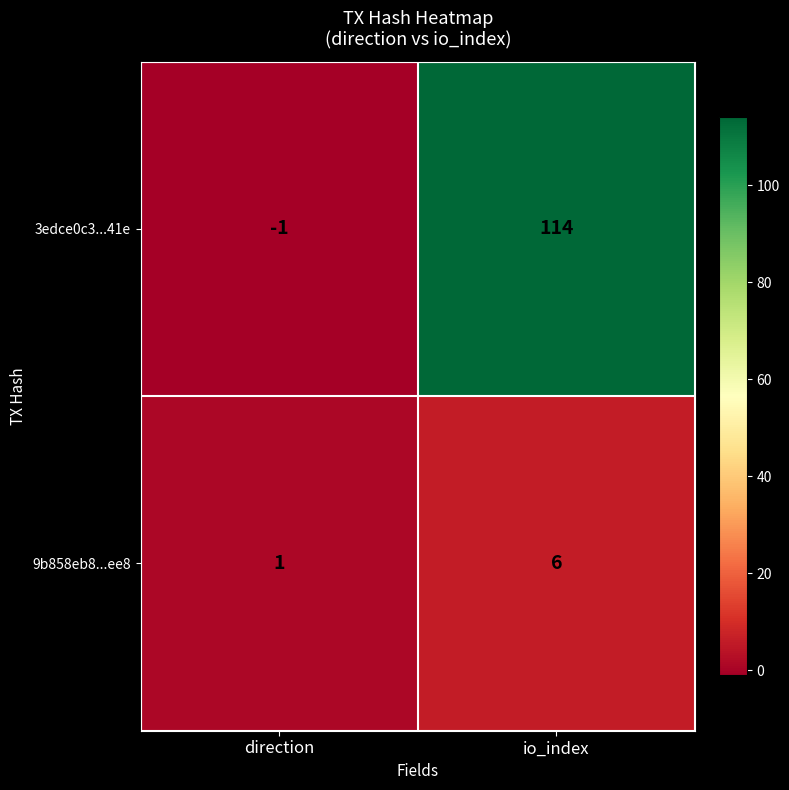

How many data points in 3edce0c3...41e are less than 114?

1